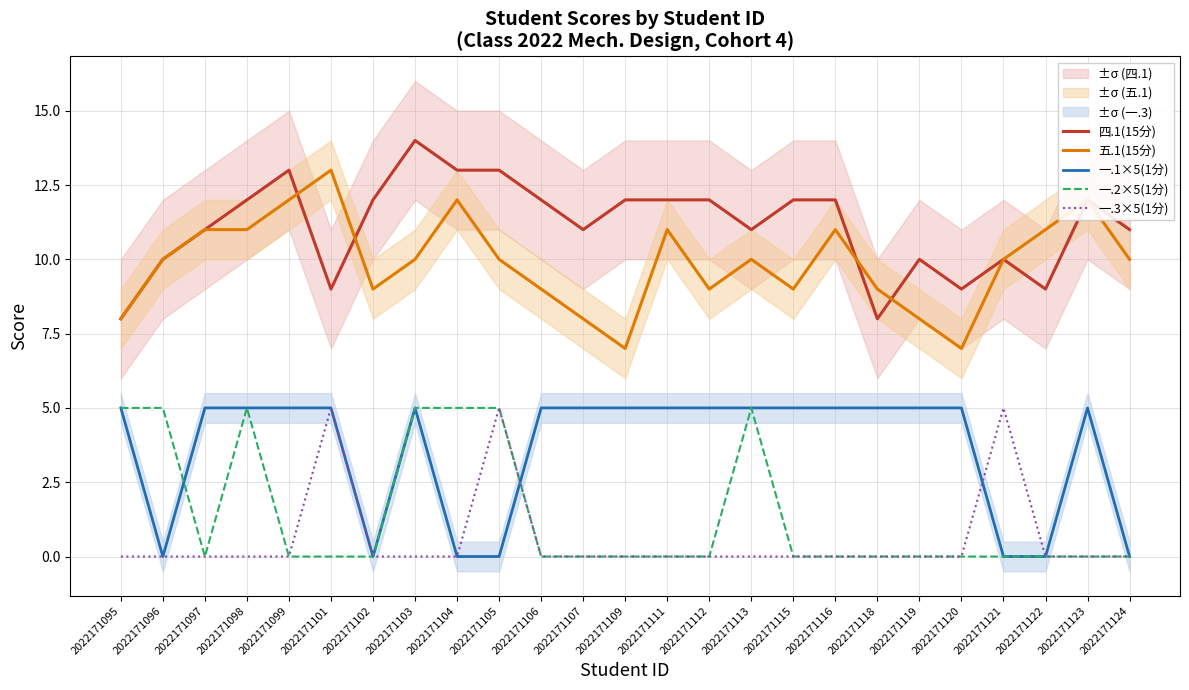

What is the difference between the maximum and minimum values in the 一.1×5(1分) series?

5